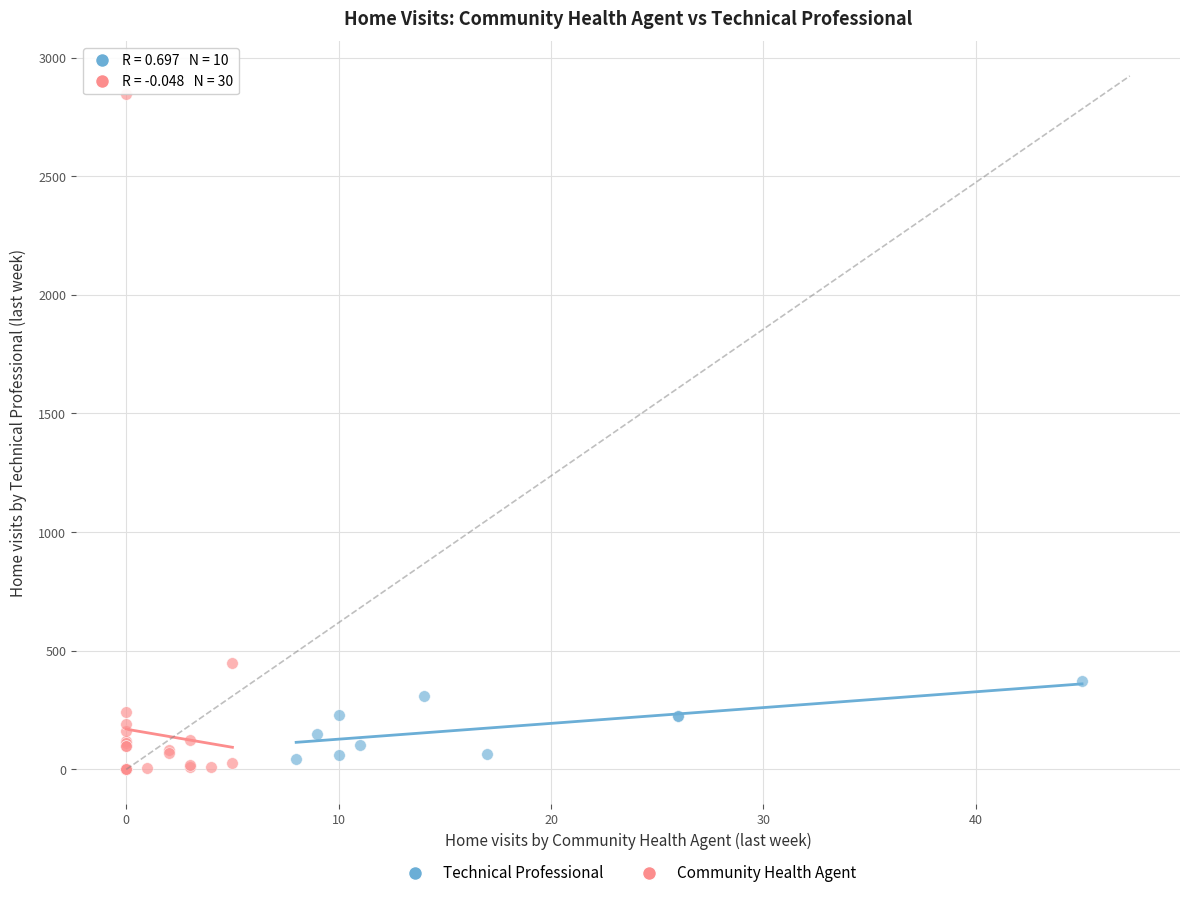

Which series reaches the maximum Y coordinate?

Community Health Agent